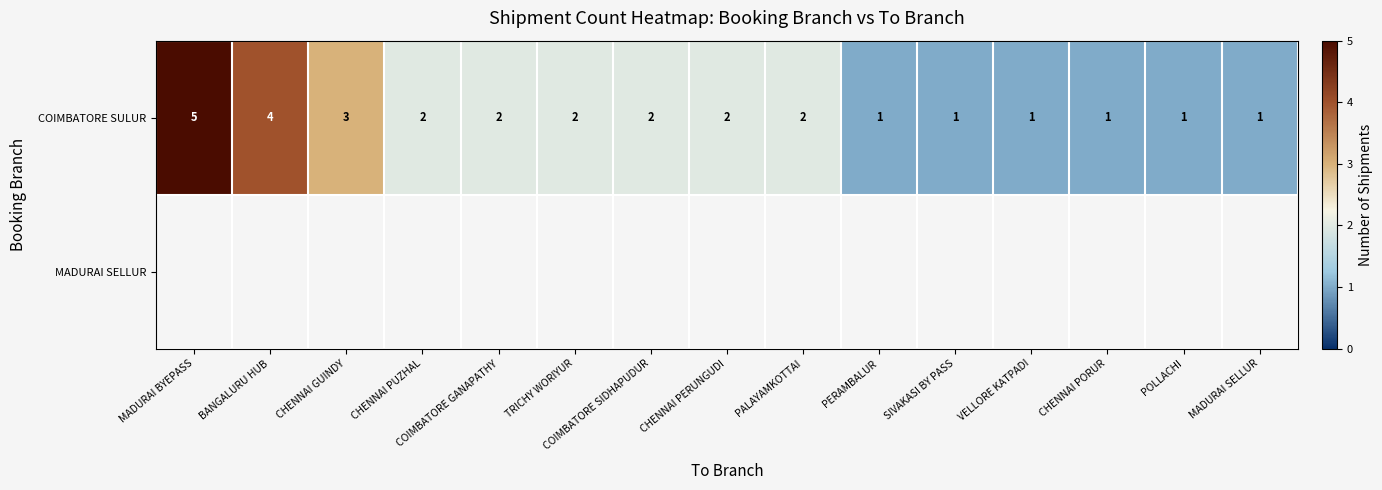

The value of row_0 at COIMBATORE SIDHAPUDUR is 0.6. True or false?

False